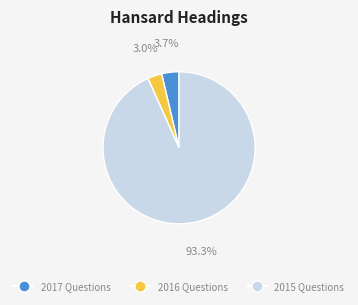

Does any single category account for the majority?

Yes